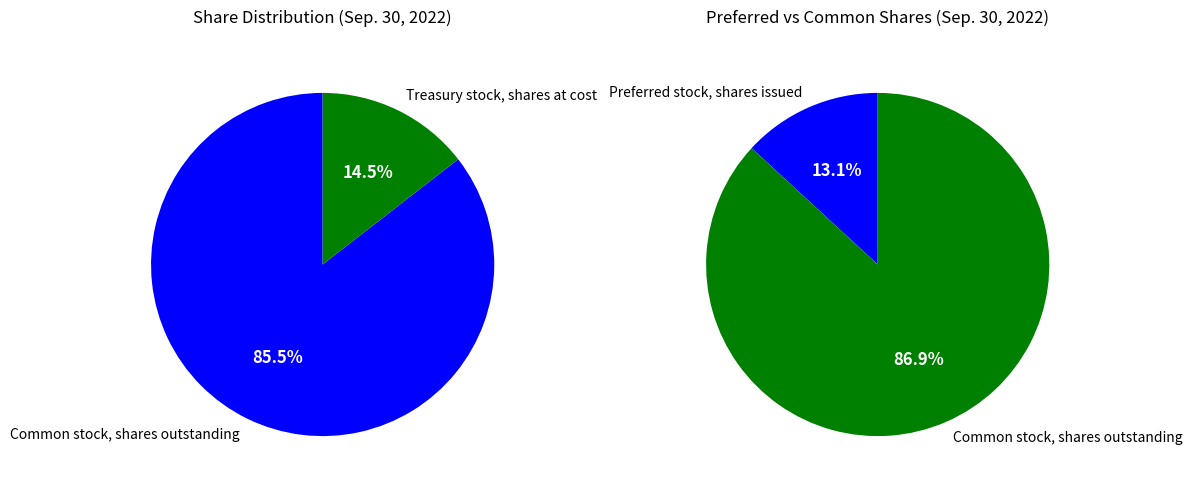

Which category has the biggest portion of the pie?

Common stock, shares outstanding